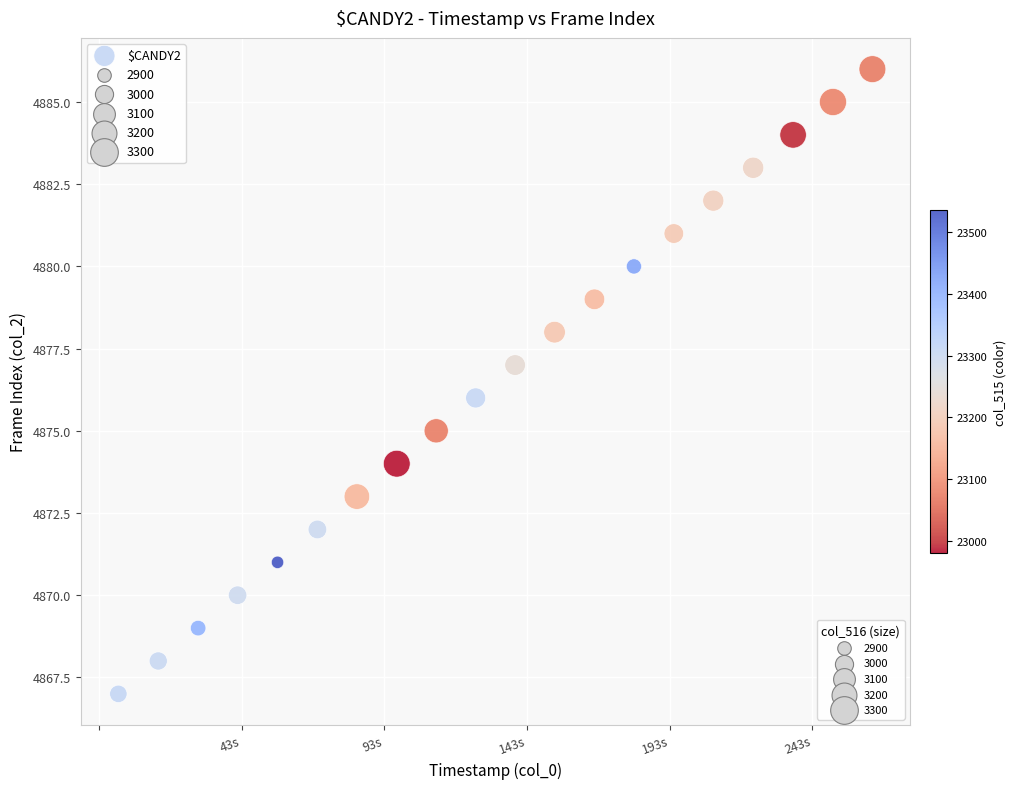

What is the range of Y values (max minus min)?

19